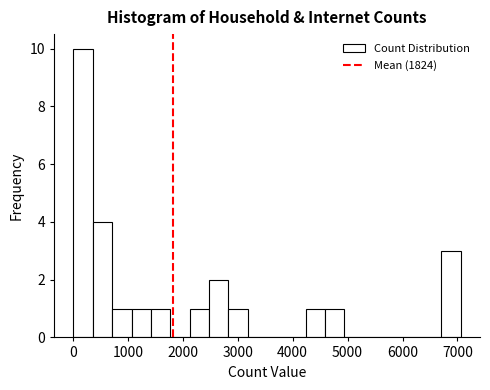

Read against the x-axis, roughly where is the centre of the tallest bar?

200